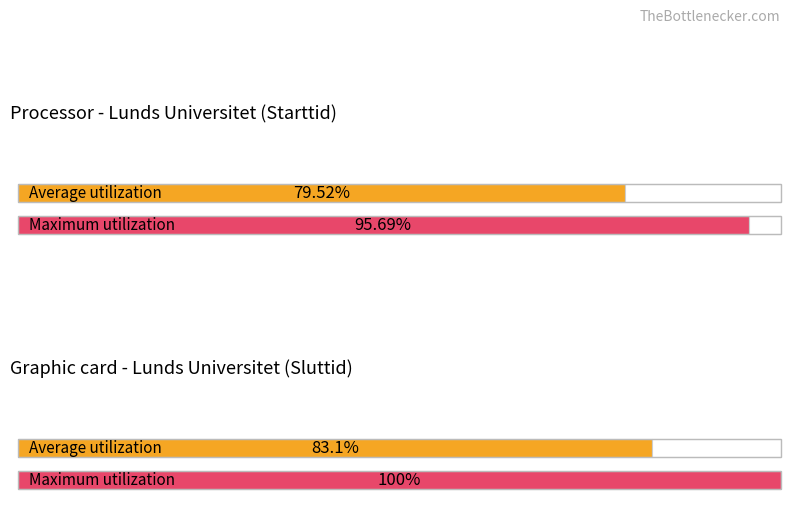

How many series are shown in this chart?

2